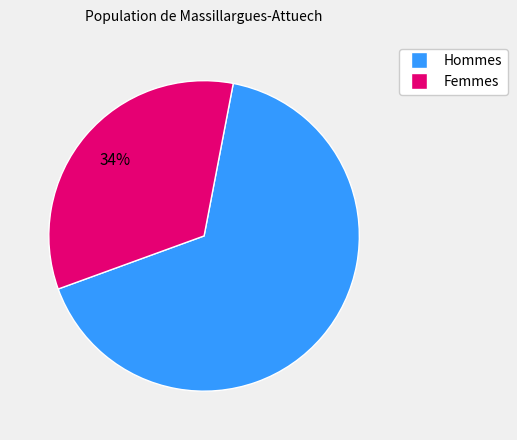

Between Hommes and Femmes, which is larger?

Hommes